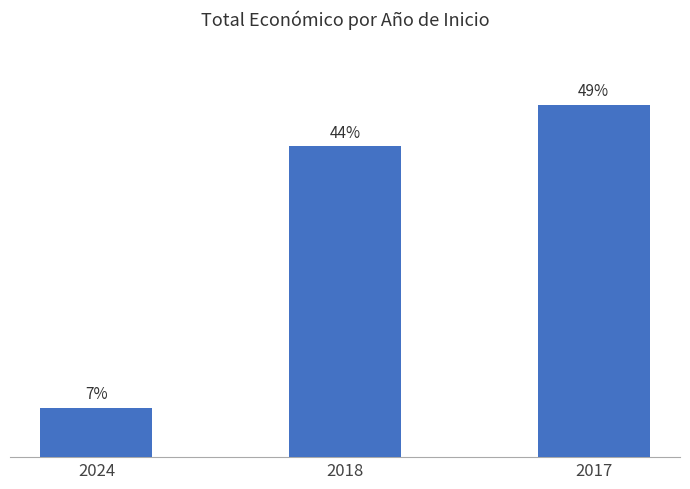

What is the difference between the values at 2024 and 2018?

36.7